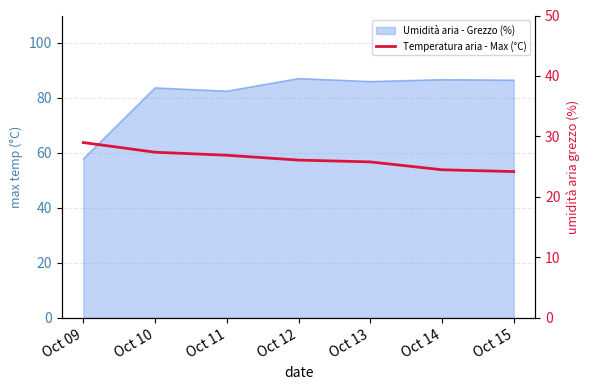

What is the difference between the values at Oct 11 and Oct 12?

0.8